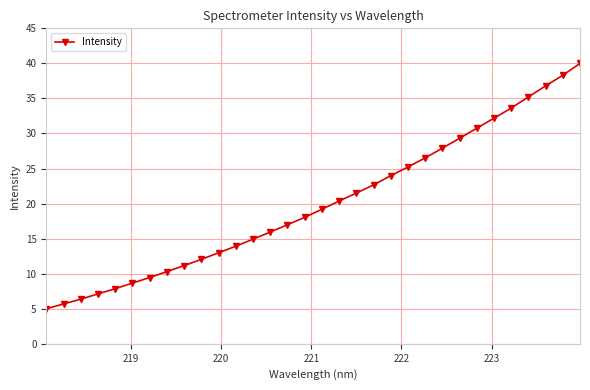

What is the average value?

20.0